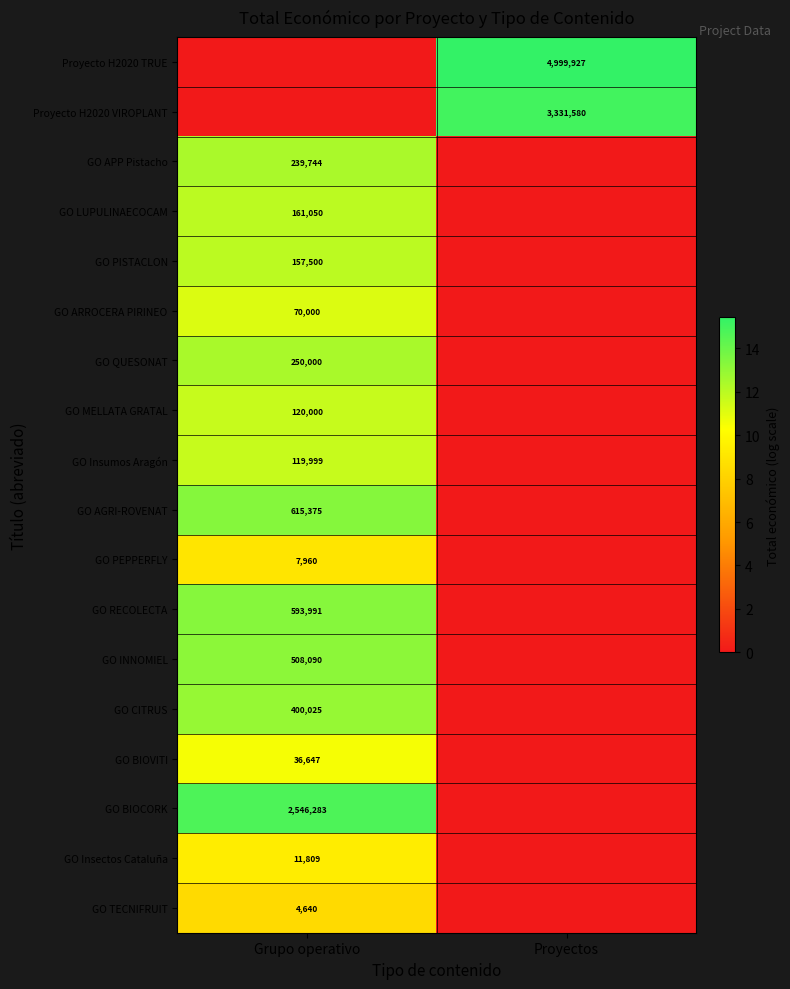

At how many categories does at least one series exceed 4?

2